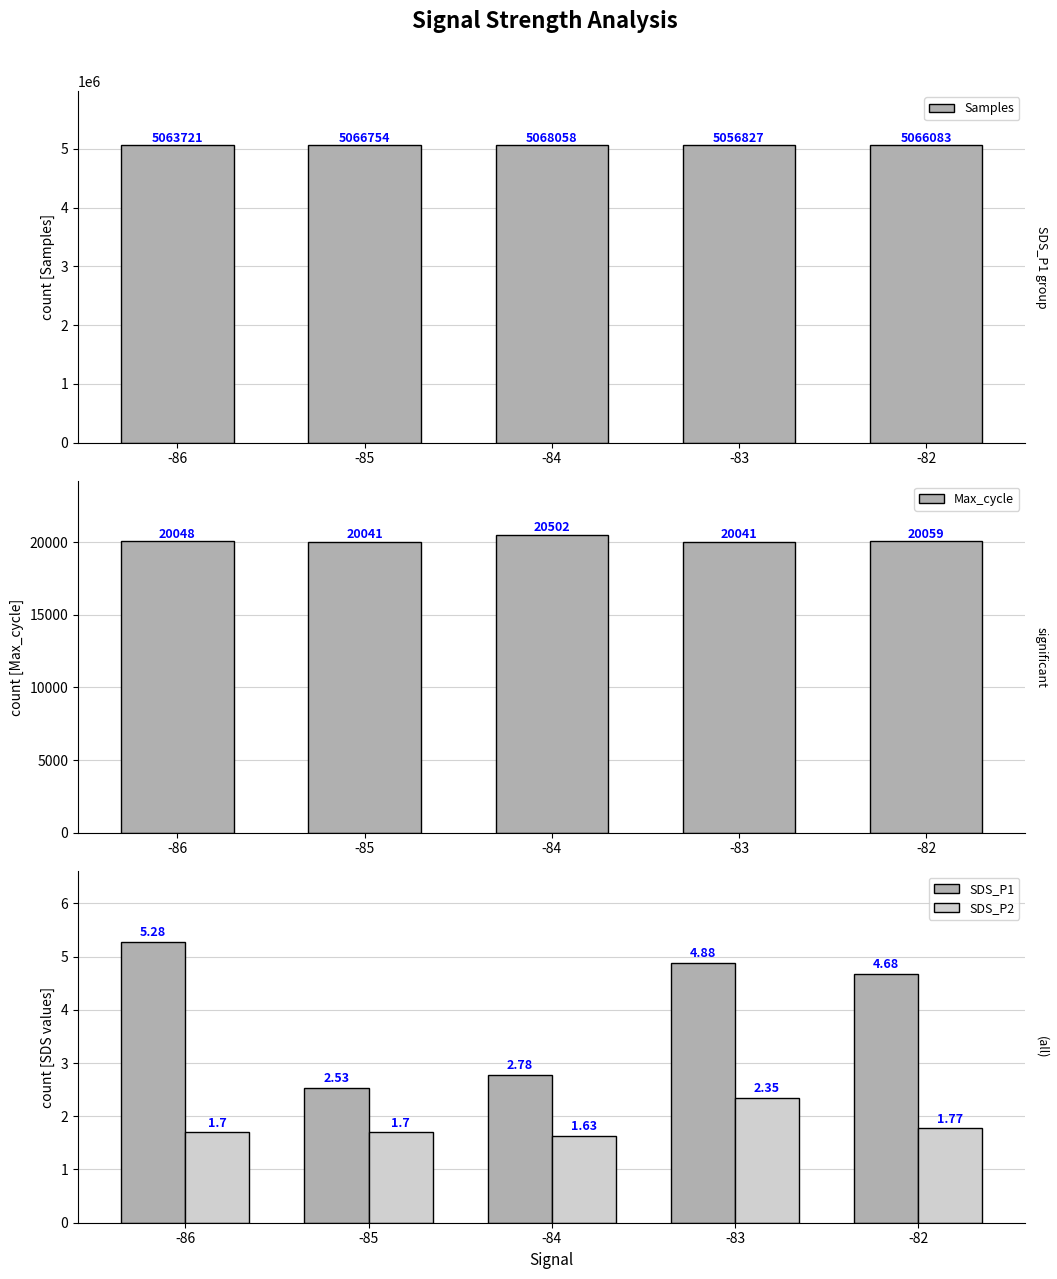

Rank the series by their maximum value, from lowest to highest.

SDS_P2, SDS_P1, Max_cycle, Samples